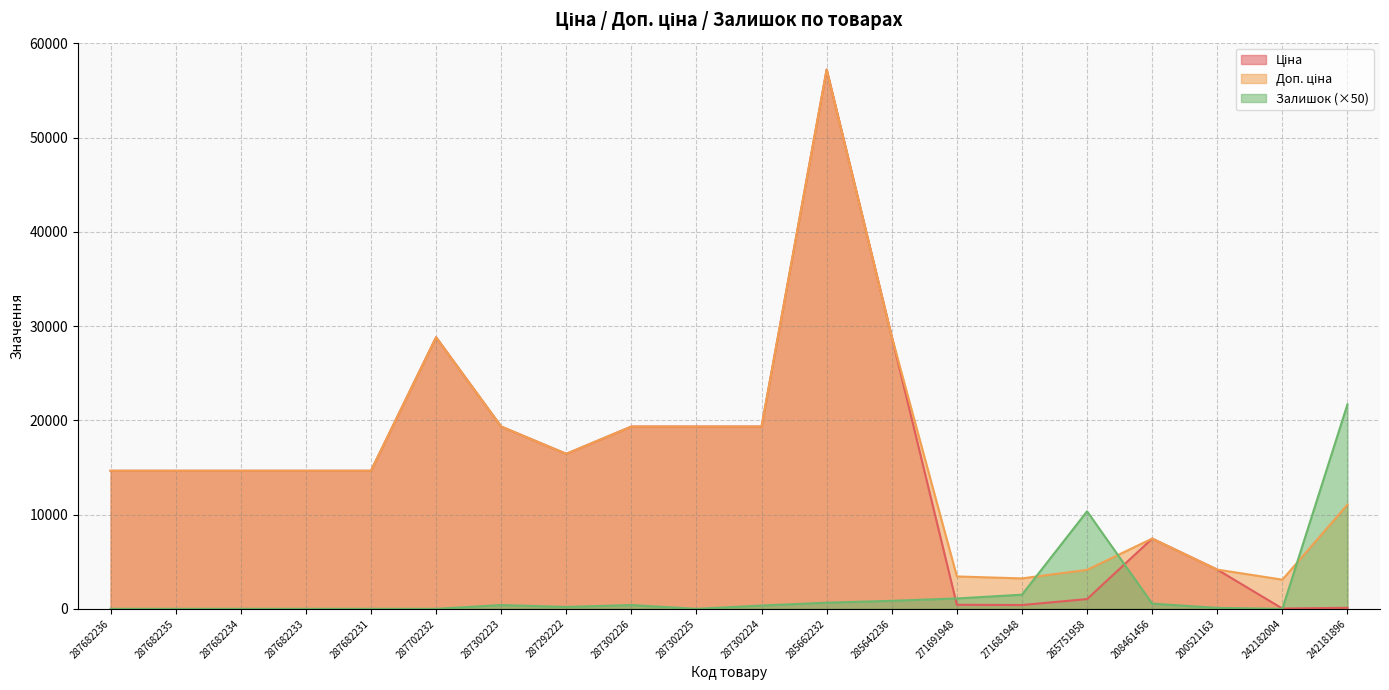

What is the maximum value shown in the chart?

57235.5